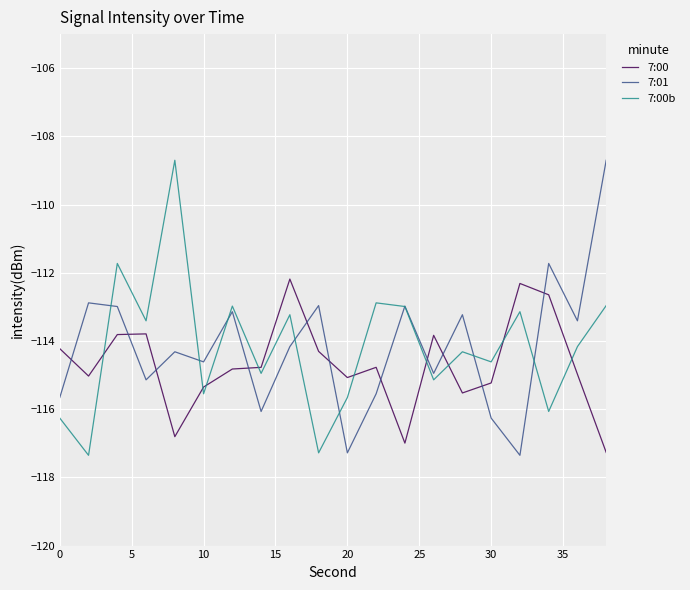

In 7:01, how many points are lower than both neighbors (excluding endpoints)?

7